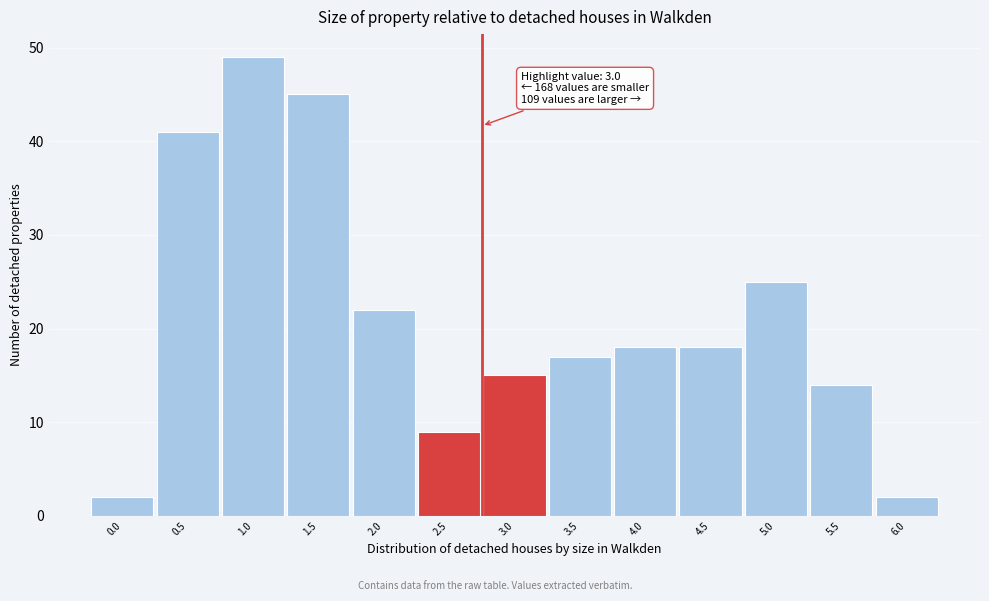

Reading right to left, what are all the values shown in this chart?

2	14	25	18	18	17	15	9	22	45	49	41	2